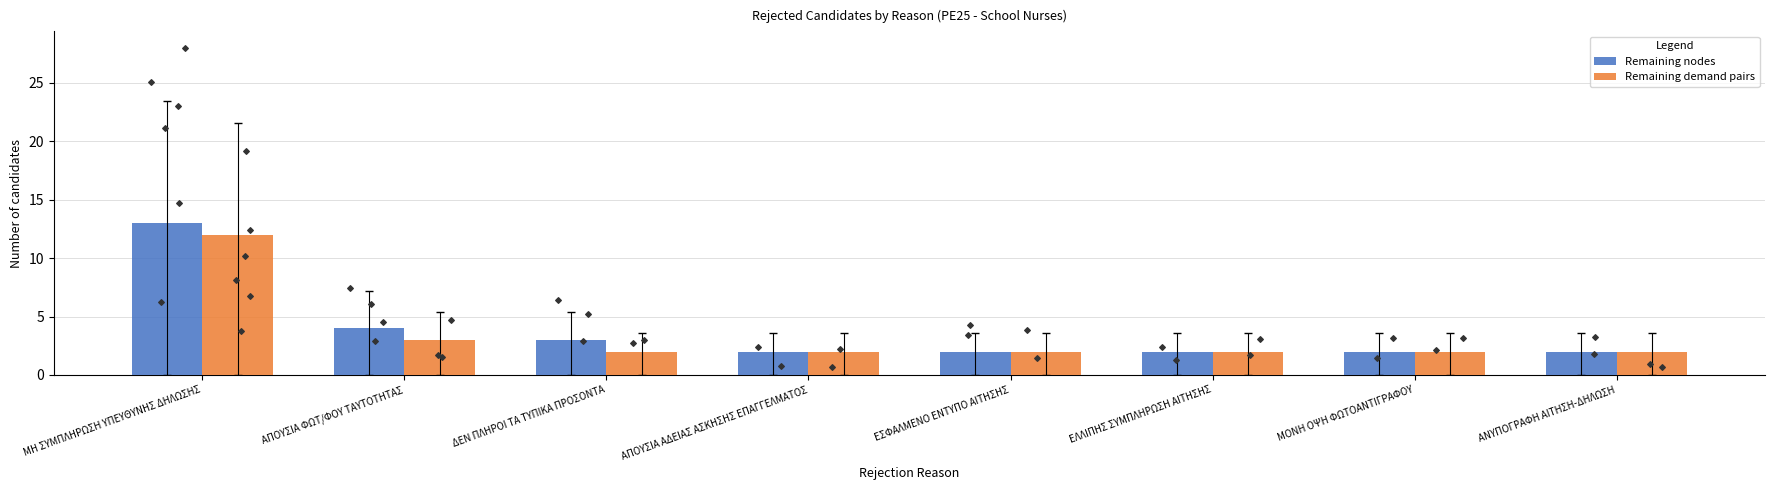

Which series contains the highest Y value?

Remaining nodes